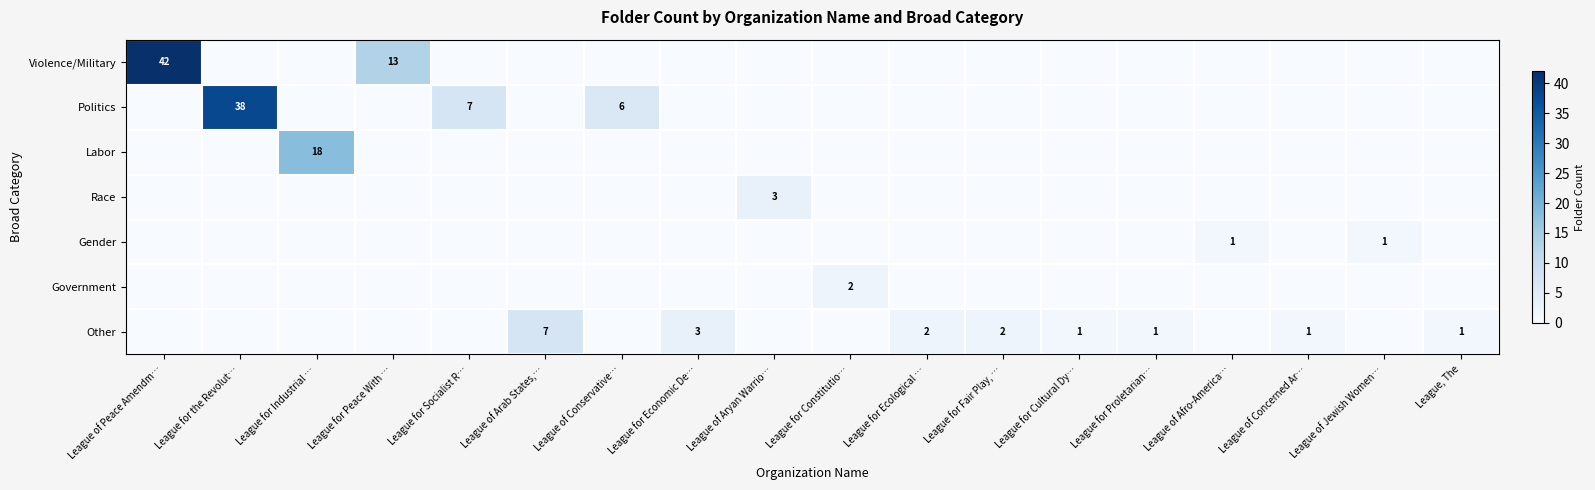

How many values in the Politics series exceed 0?

3